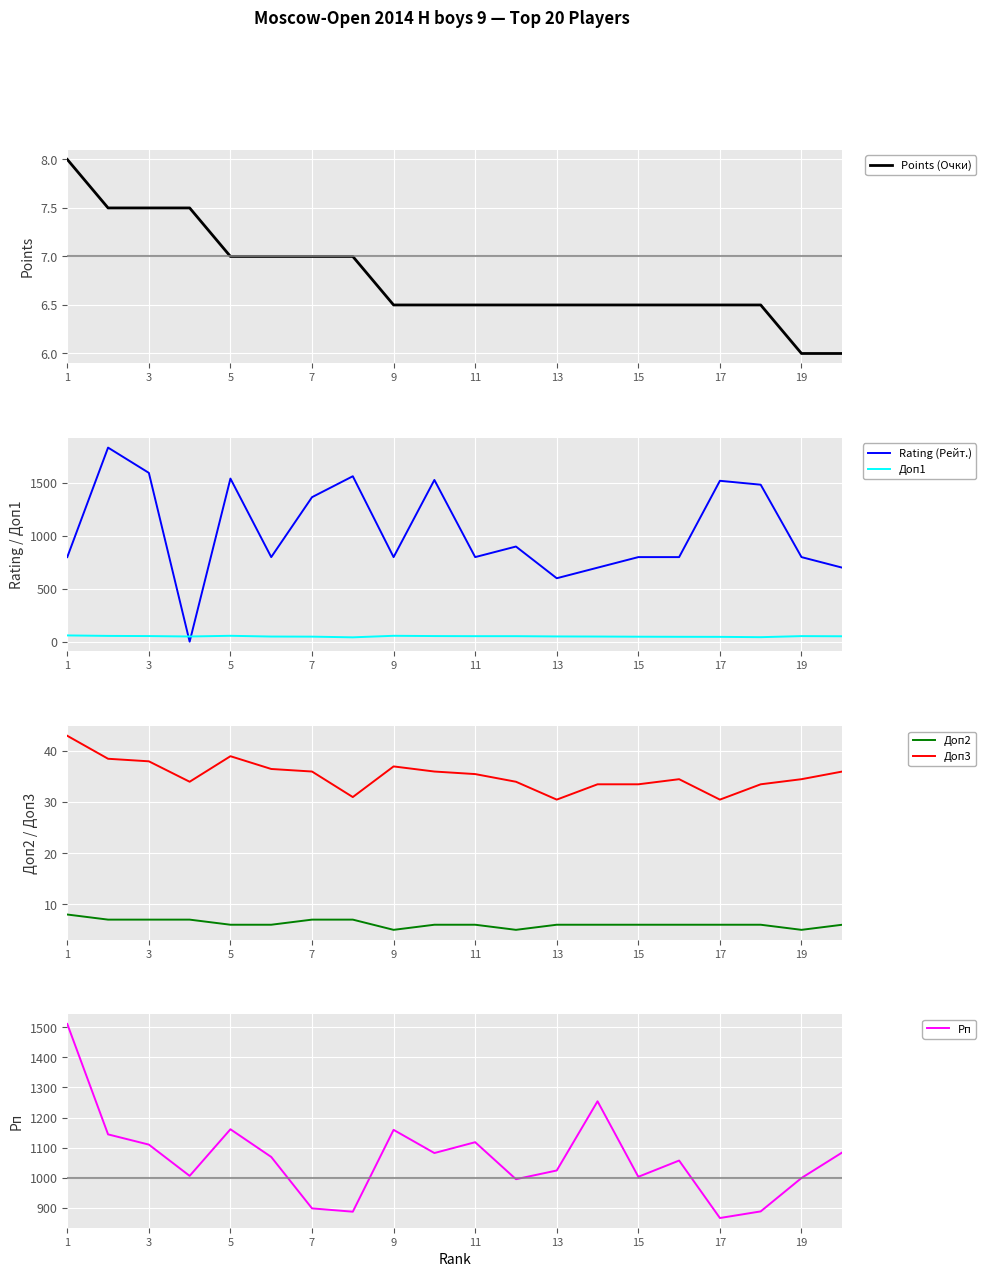

What is the maximum value for Rating (Рейт.)?

1836.0